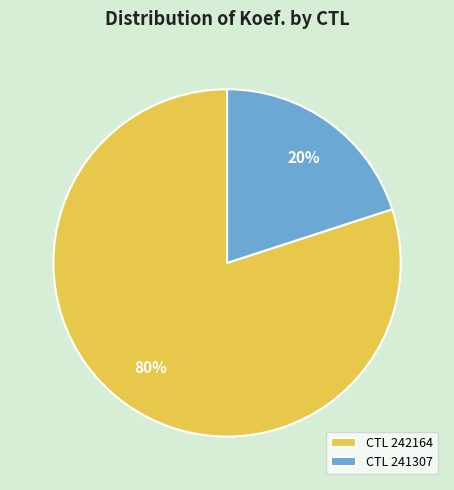

What is the ratio of the value at CTL 242164 to the value at CTL 241307?

4.0